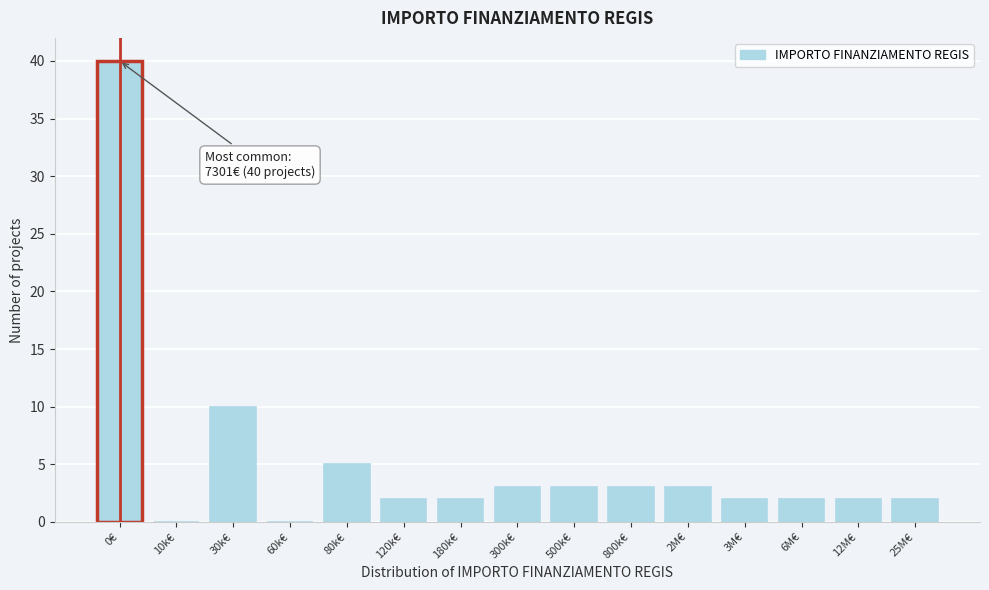

Reading left to right, what are all the values shown in this chart?

0€=40	10k€=0	30k€=10	60k€=0	80k€=5	120k€=2	180k€=2	300k€=3	500k€=3	800k€=3	2M€=3	3M€=2	6M€=2	12M€=2	25M€=2